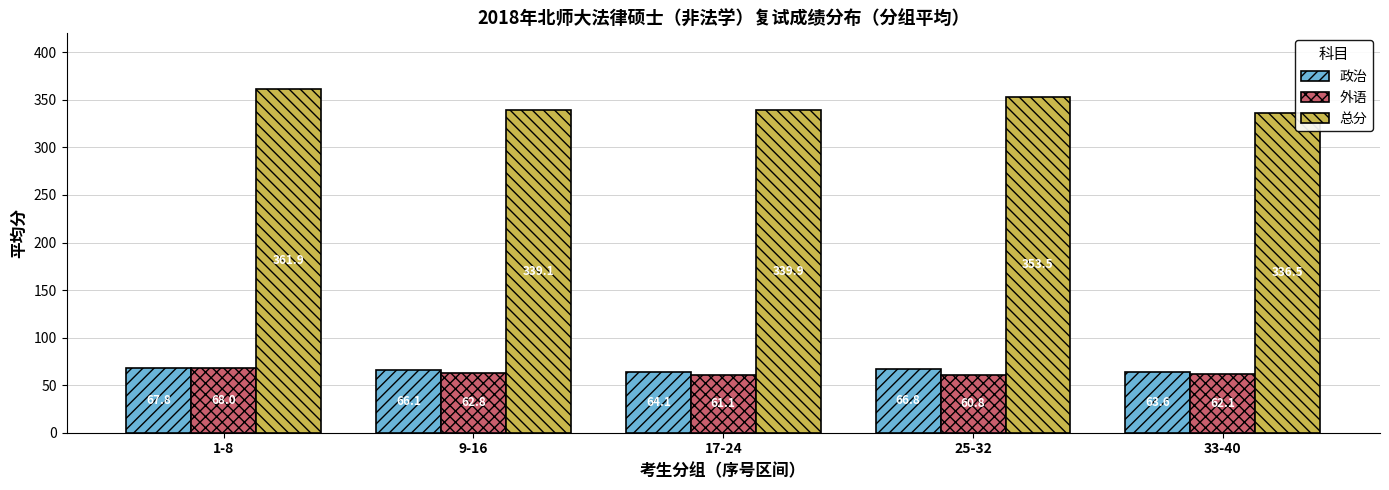

Which series has the widest spread of values?

总分